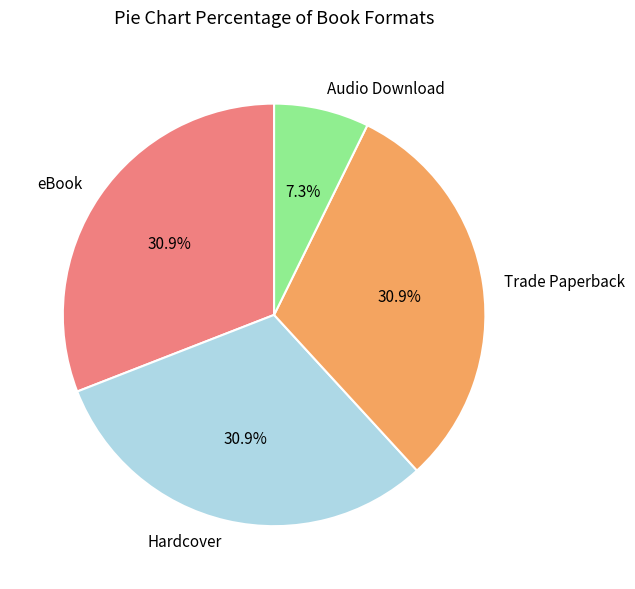

To the nearest percent, what percentage of the pie is eBook?

31%